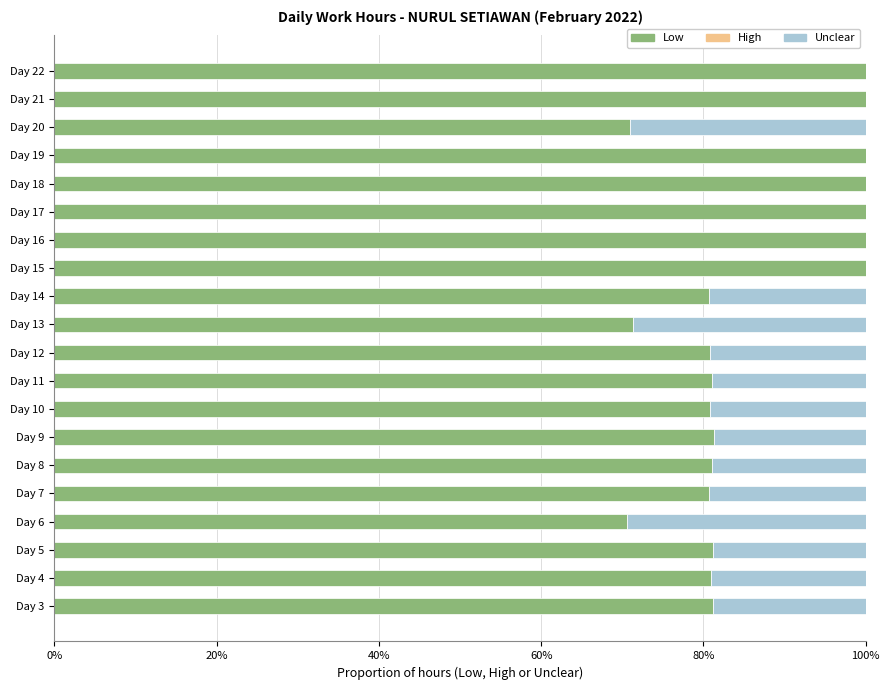

True or false: Low has a value of 49.8 at Day 12.

False